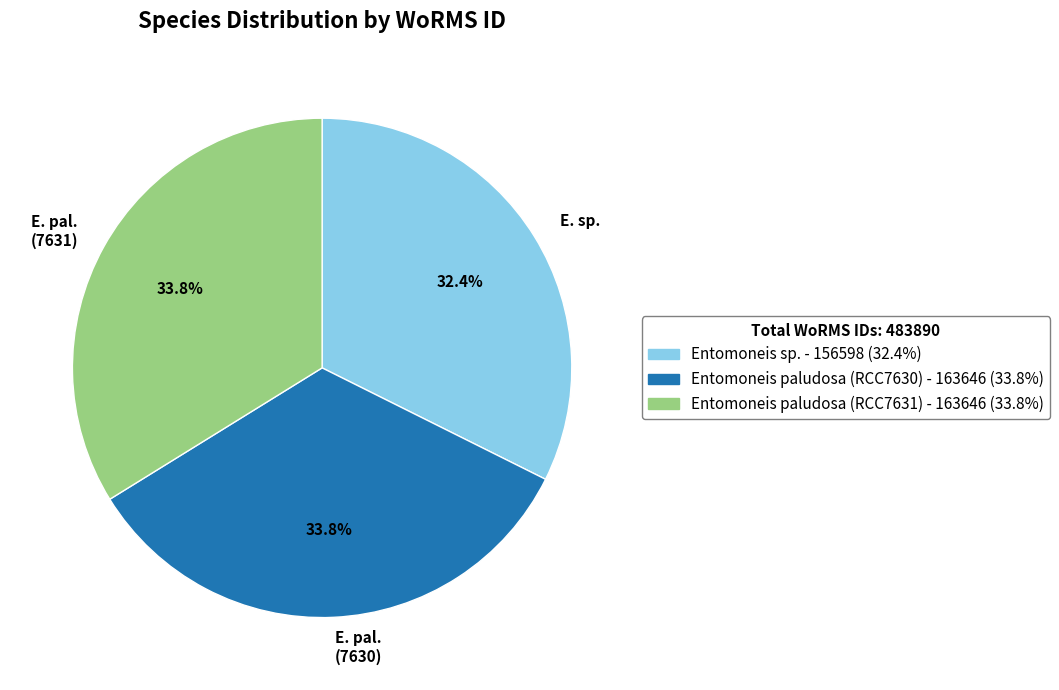

What percentage do E. sp. and E. pal. (7631) together represent?

66.2%